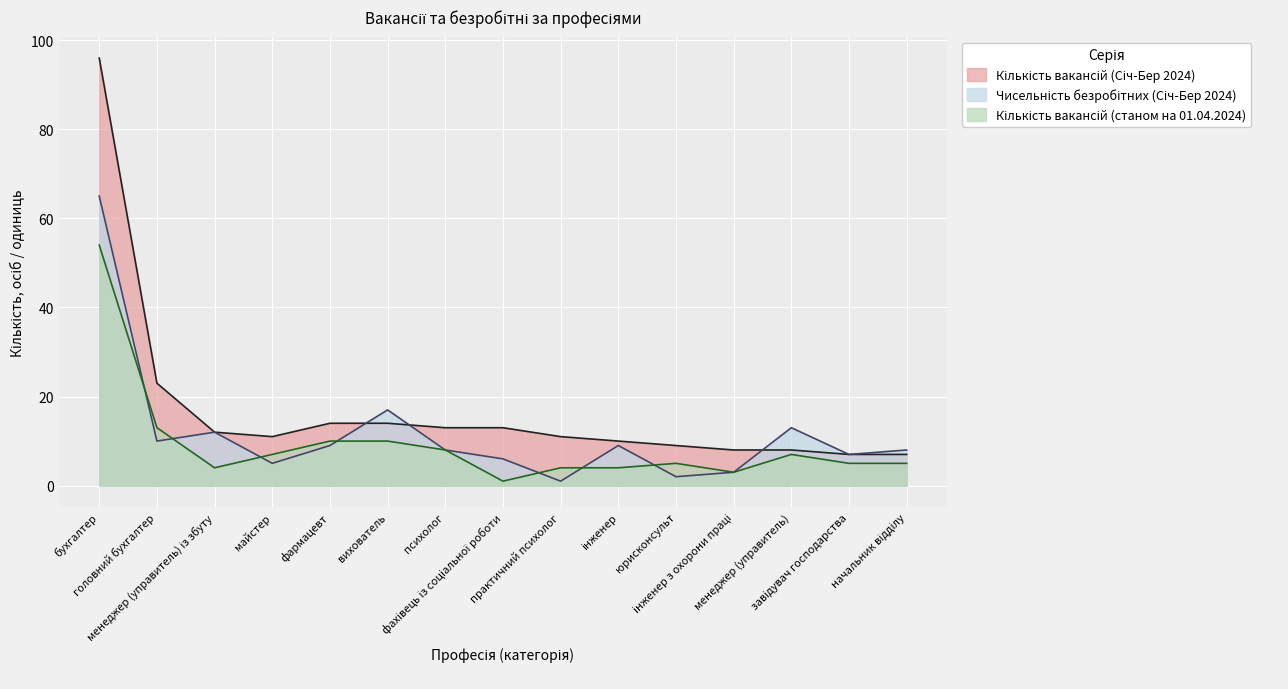

What are all the series names shown in the legend?

Кількість вакансій (Січ-Бер 2024), Чисельність безробітних (Січ-Бер 2024), Кількість вакансій (станом на 01.04.2024)